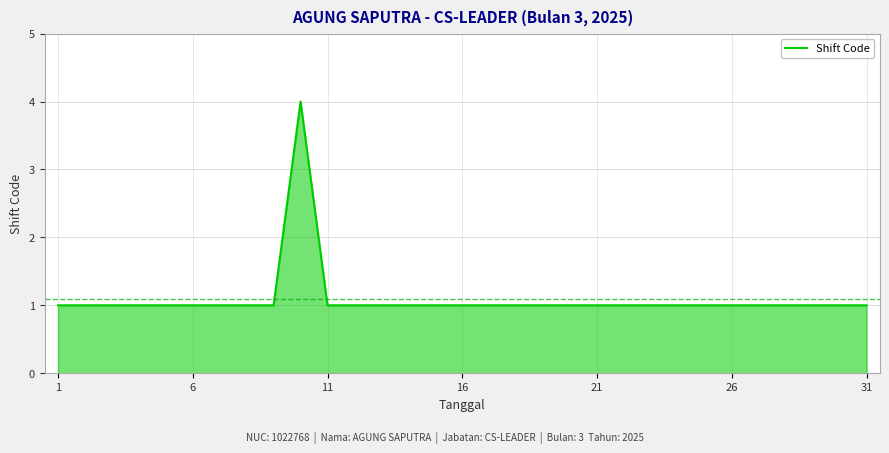

What is the difference between the maximum and minimum values?

3